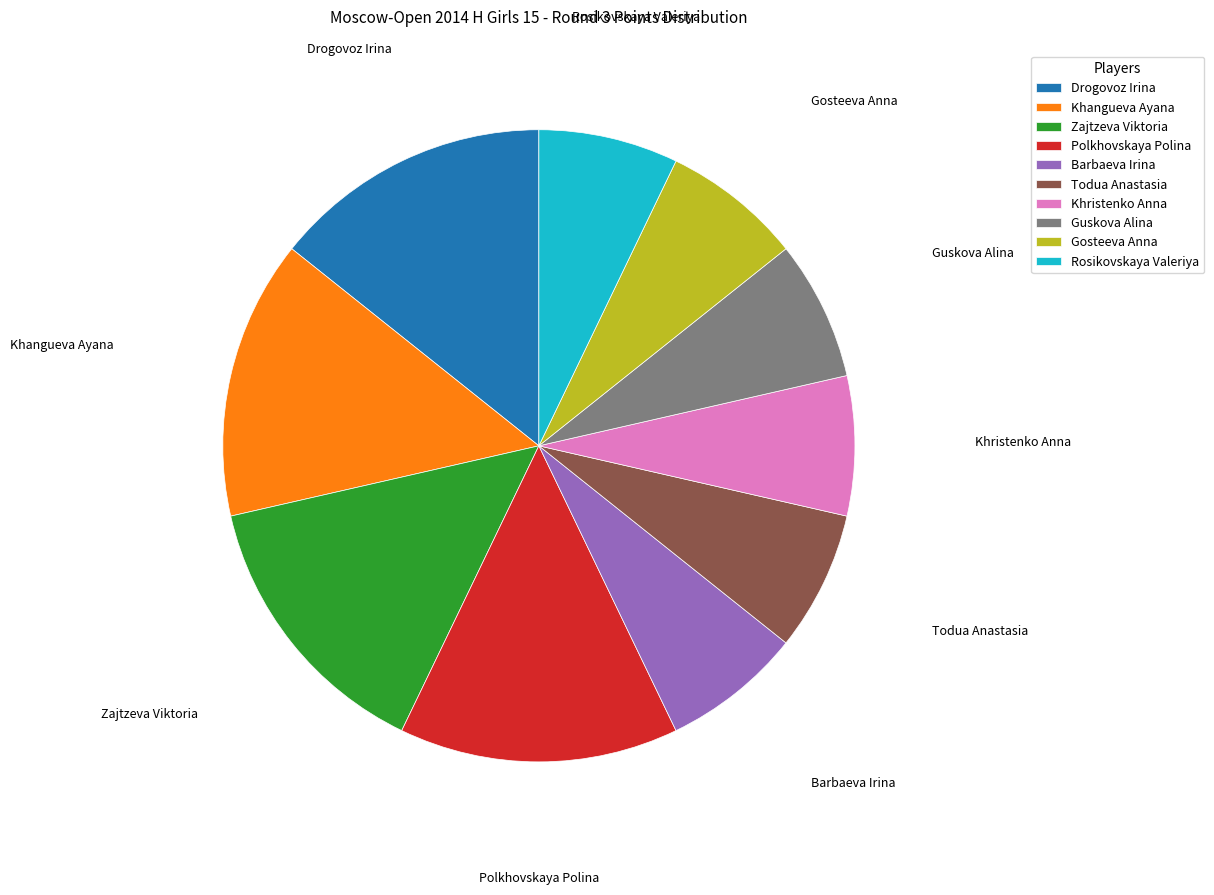

Is Todua Anastasia the majority of the pie?

No